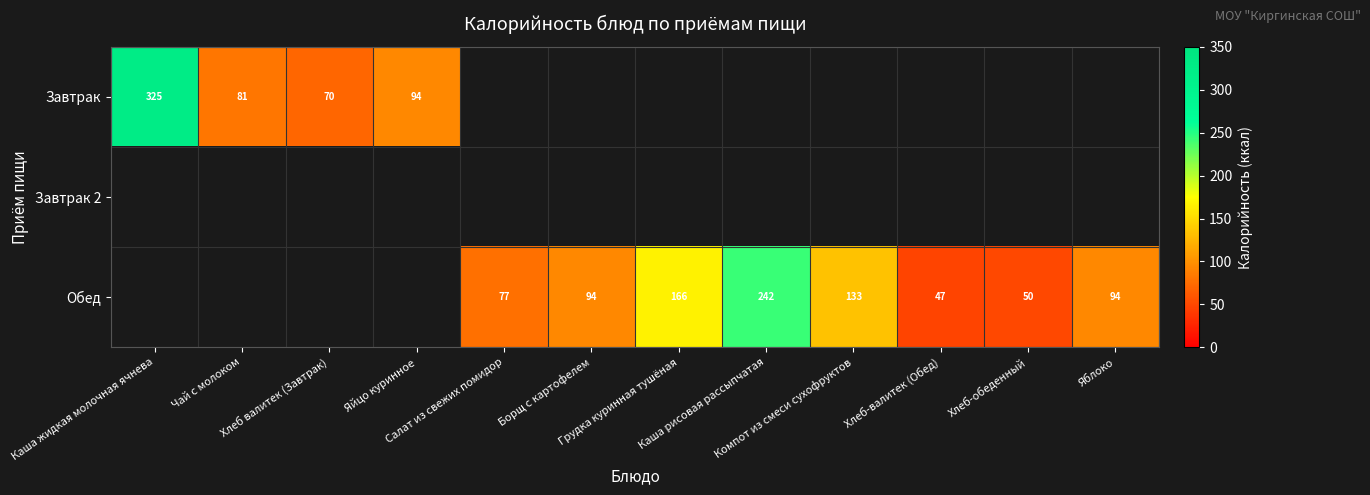

Between Каша жидкая молочная ячнева and Каша рисовая рассыпчатая, which series saw the biggest shift?

Завтрак